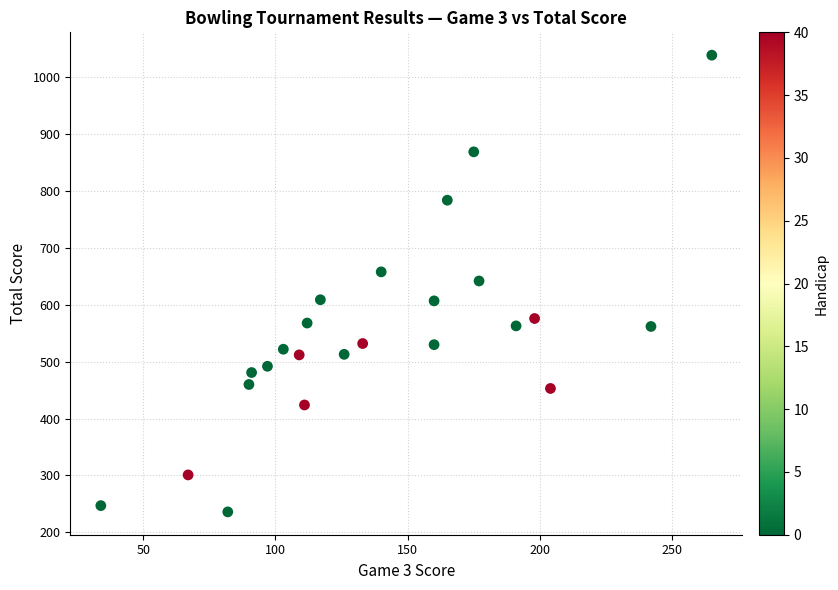

What is the range of Y values (max minus min)?

803